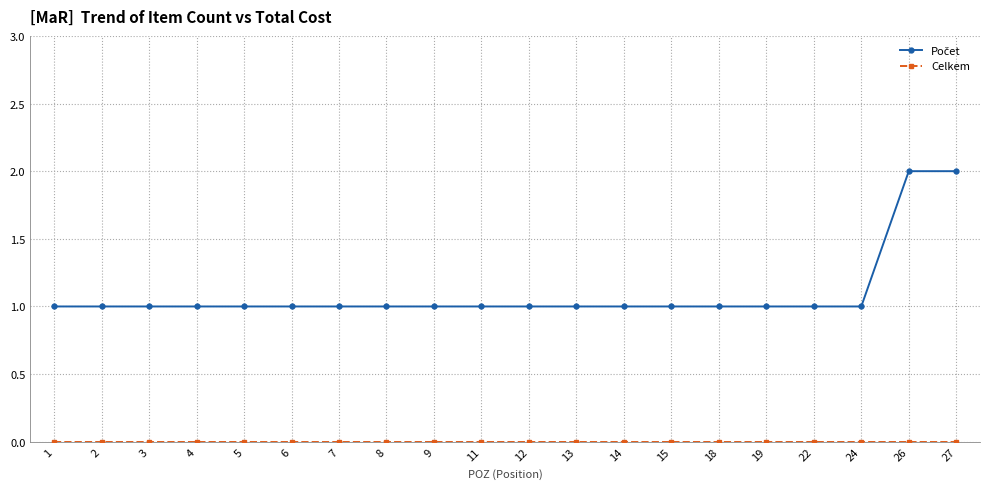

How many series are shown in this chart?

2